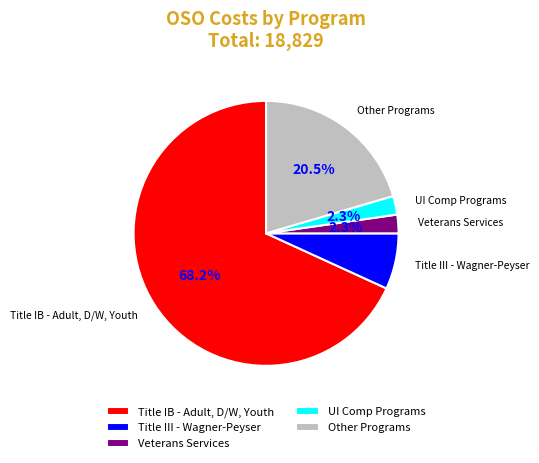

Which slice is the largest?

Title IB - Adult, D/W, Youth